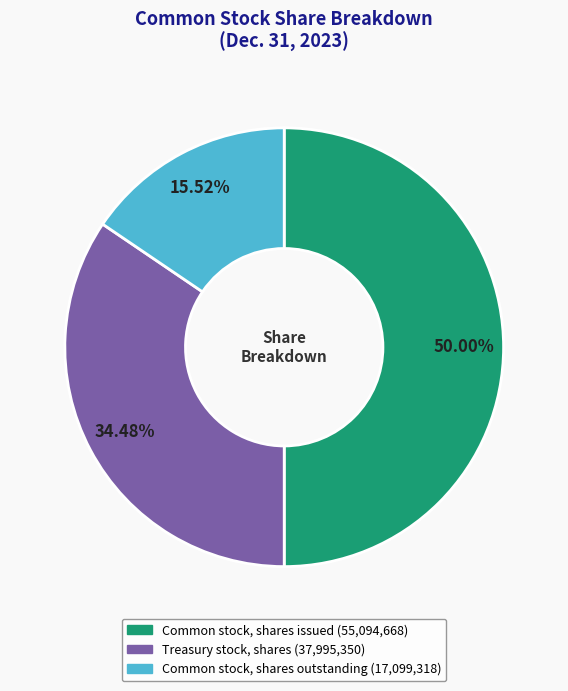

Count the number of slices in the pie.

3